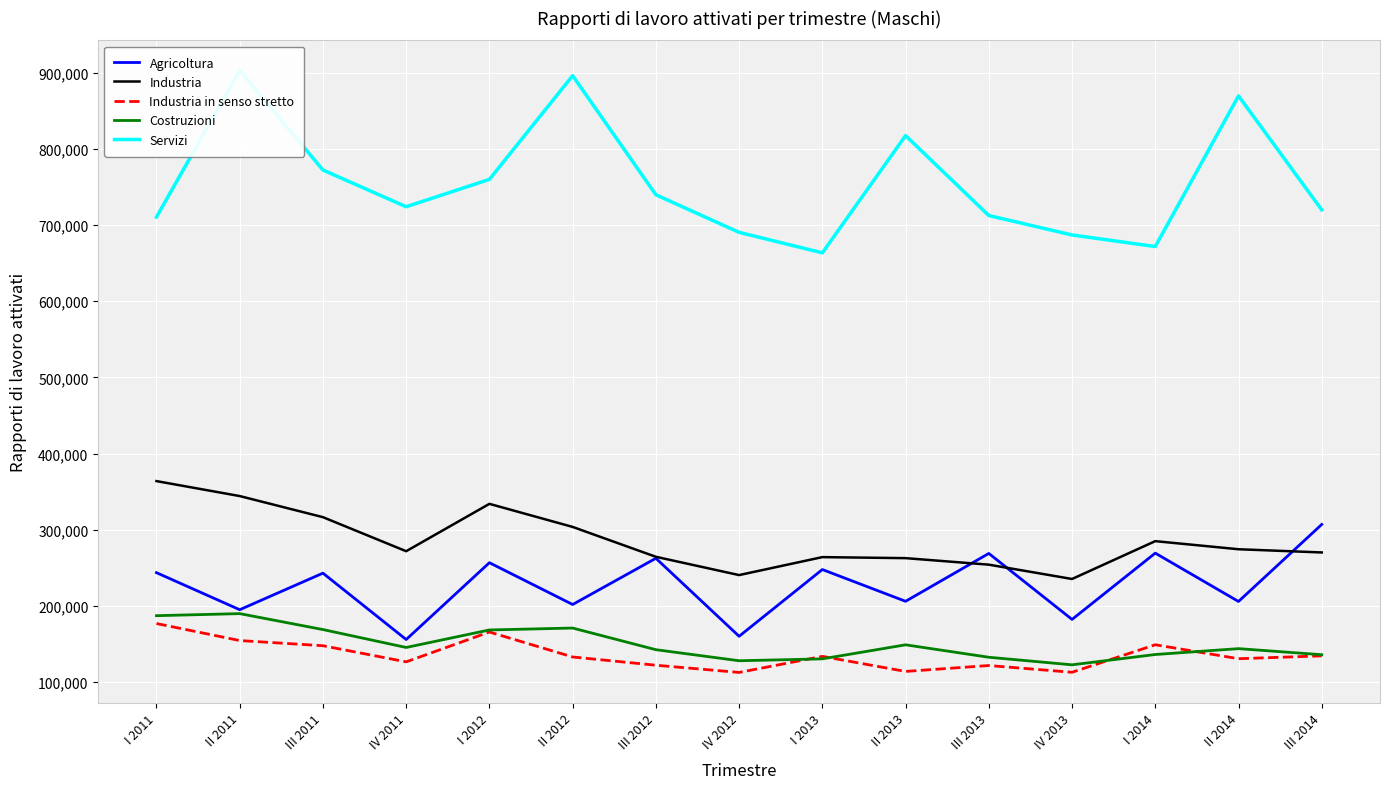

What is the smallest value displayed?

112507